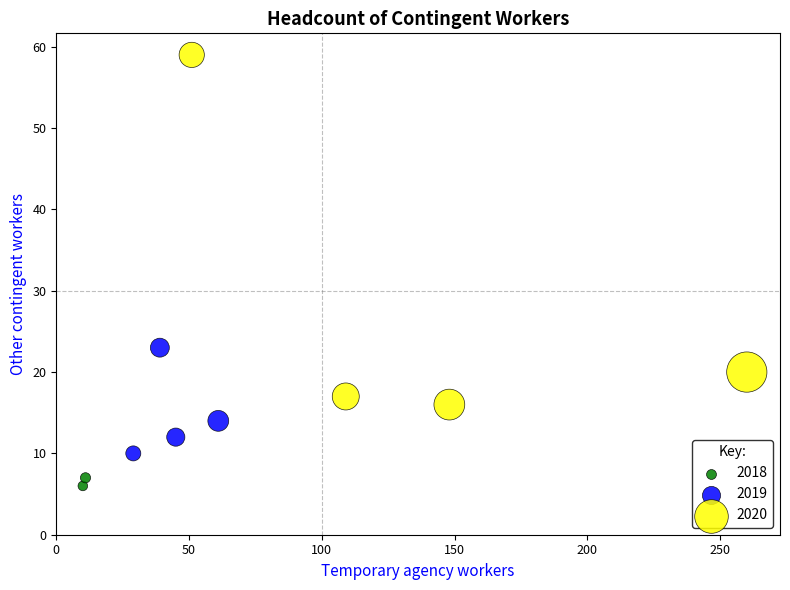

What are all the series names shown in the legend?

2018, 2019, 2020